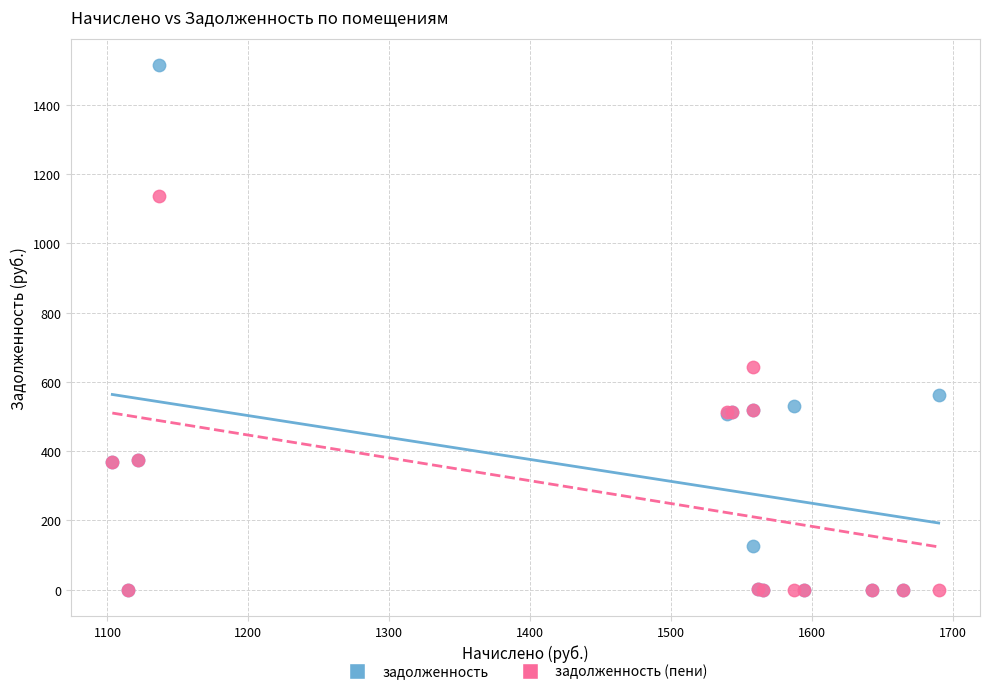

Across all series, what Y value is closest to 757?

644.0